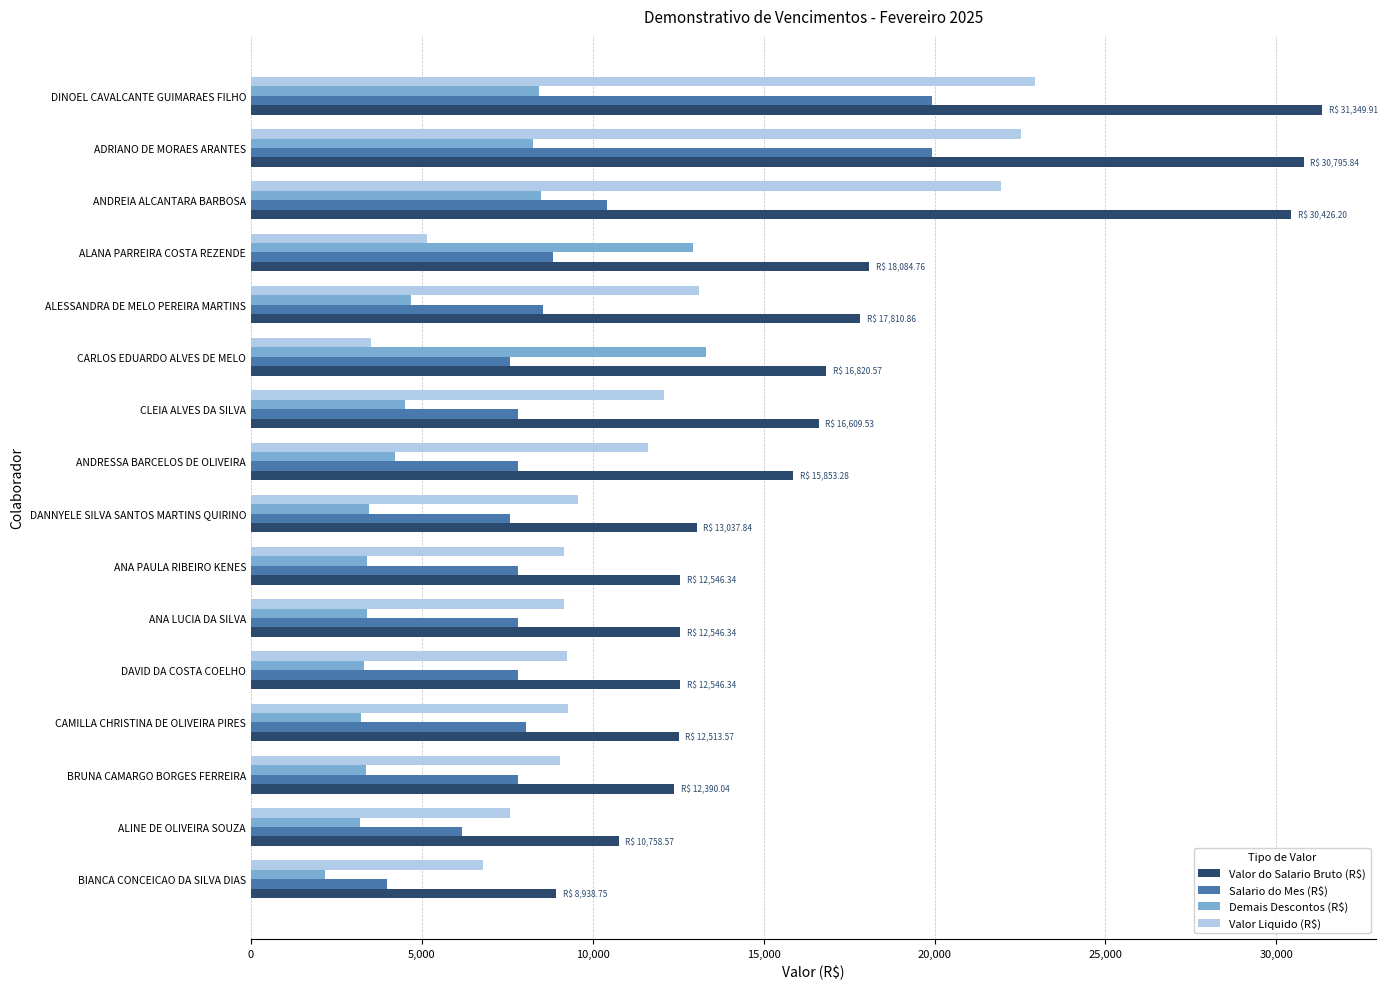

What is the sum of all Valor do Salario Bruto (R$) values?

273028.7